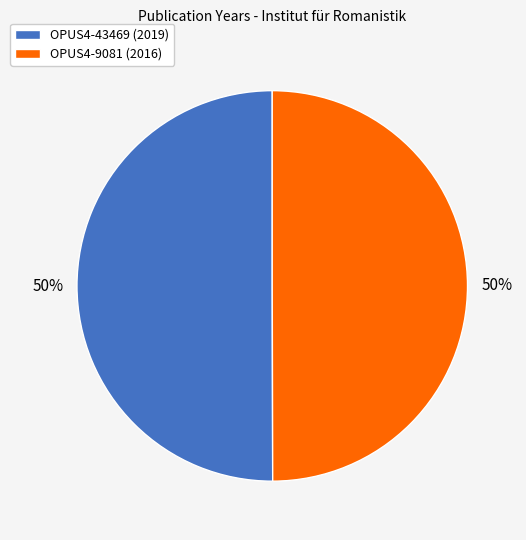

Is the sum of OPUS4-9081 (2016) and OPUS4-43469 (2019) greater than half?

Yes